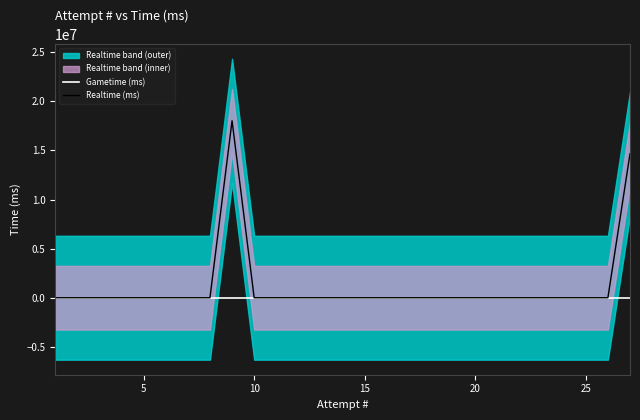

Rank the series at 25 from lowest to highest value.

Gametime (ms), Realtime (ms)